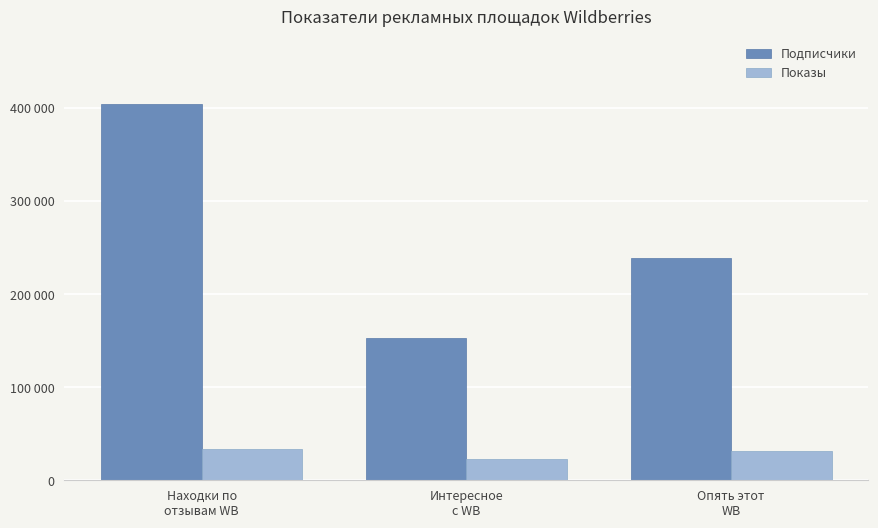

What are all the series names shown in the legend?

Подписчики, Показы